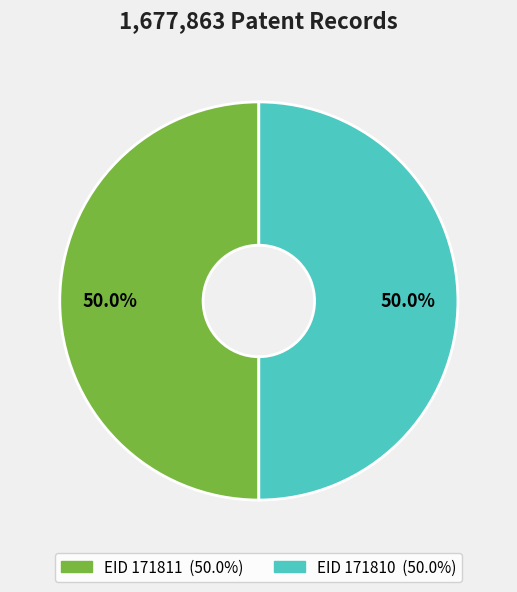

How many segments does this pie chart have?

2